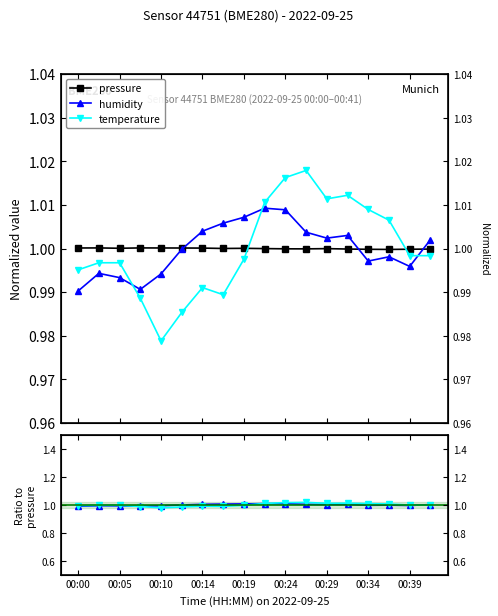

True or false: temperature has a value of 1.5 at 15.

False